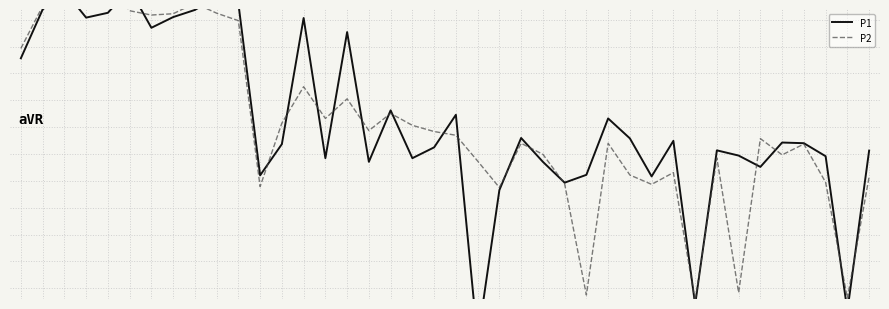

What is the difference between the maximum and minimum values in the P1 series?

6.5